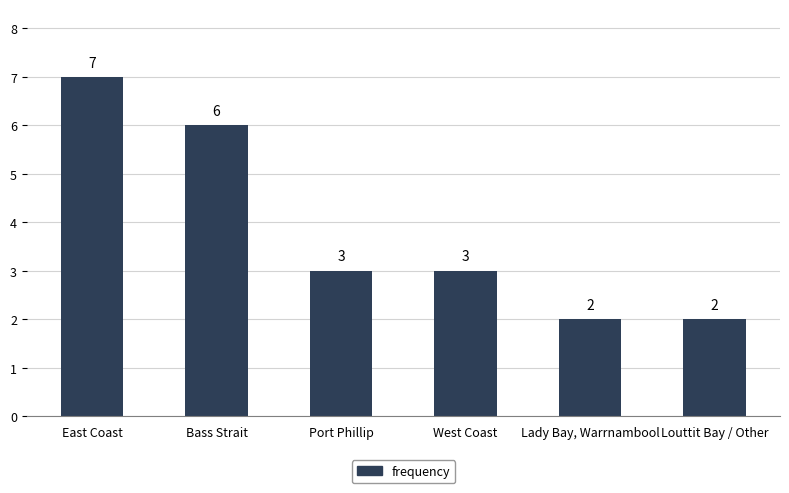

At which category does the chart reach its peak across all series?

East Coast